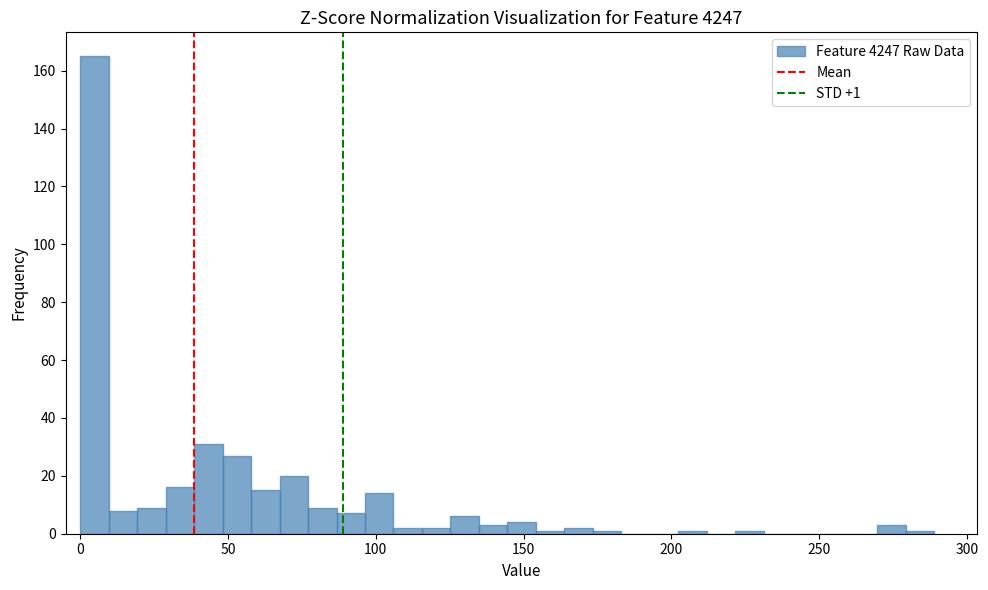

Around what value on the x-axis is the tallest bar? Give the approximate position of its centre, as read against the axis.

5